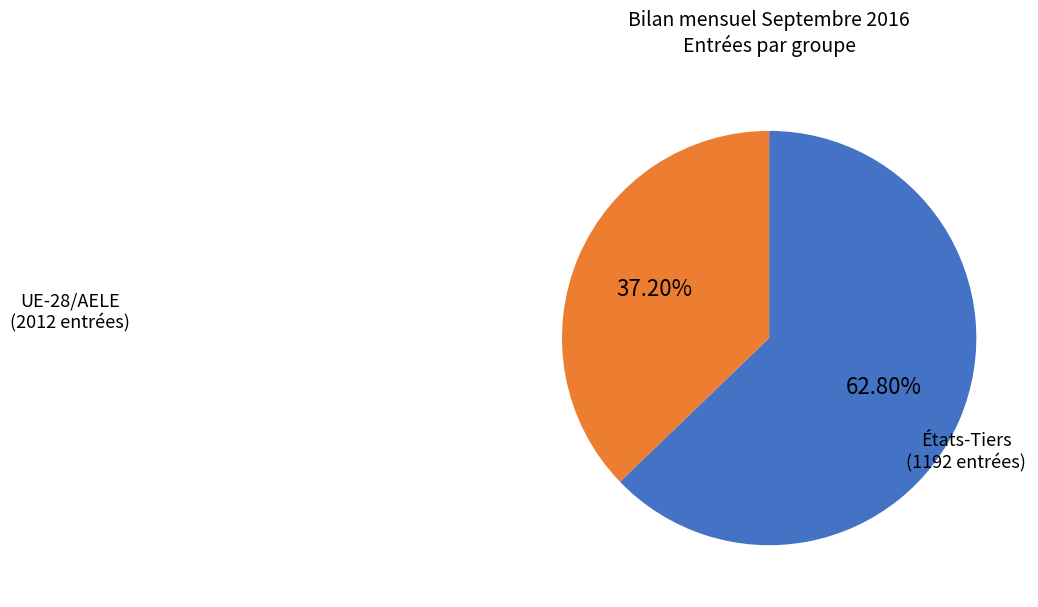

Is there a majority slice in this chart?

Yes